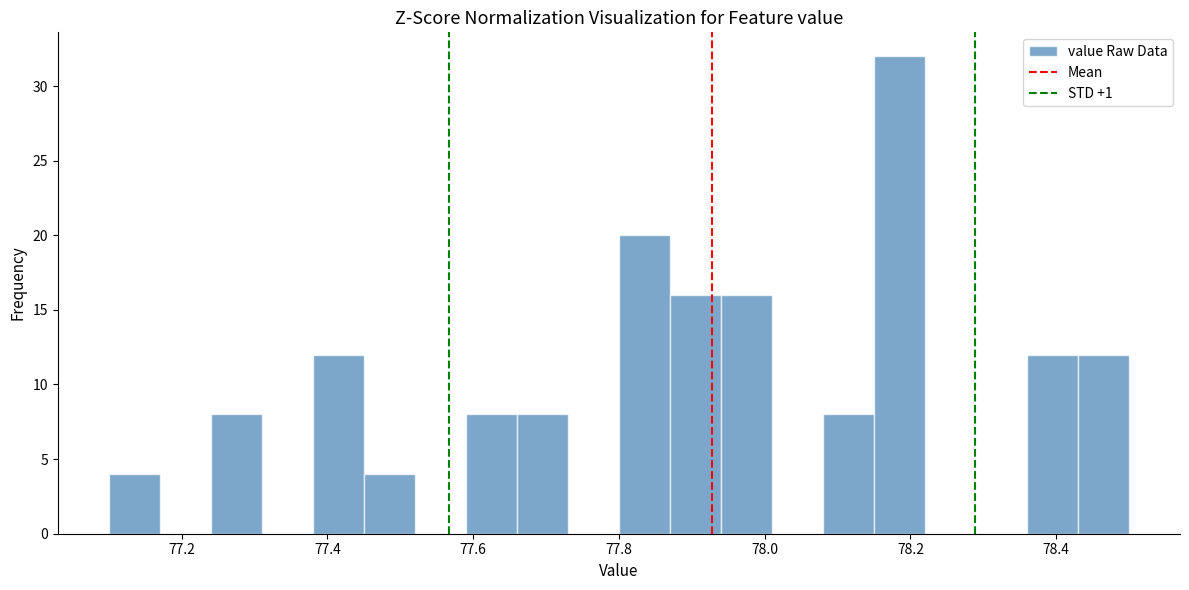

Read against the x-axis, roughly where is the centre of the tallest bar?

78.18